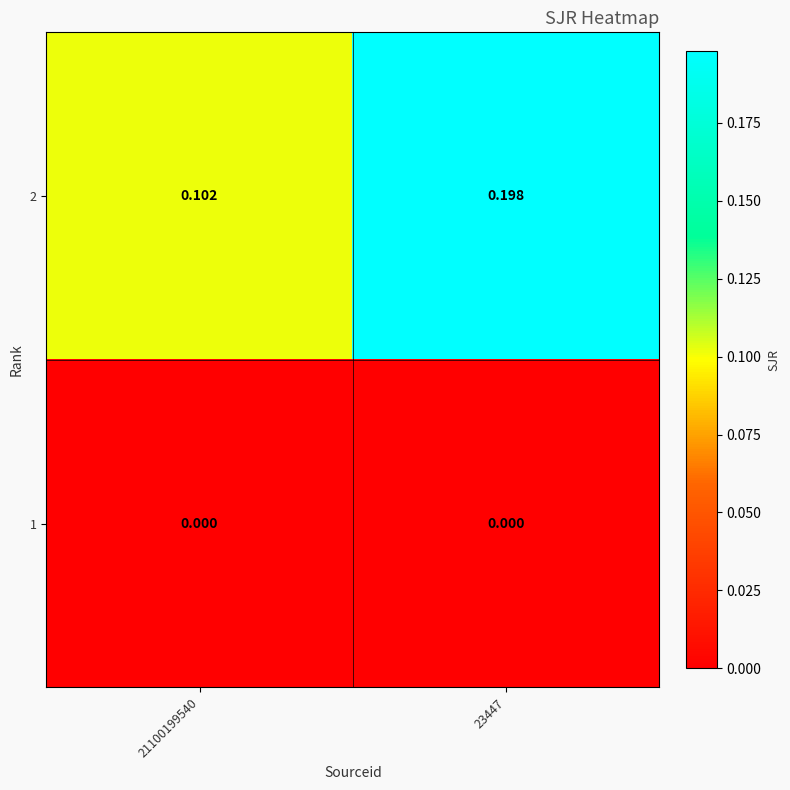

Is the value of 1 at 21100199540 greater than the value of 2 at 21100199540?

No